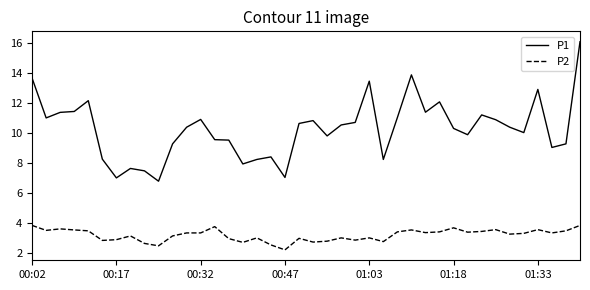

True or false: P2 and P1 cross at least once.

False